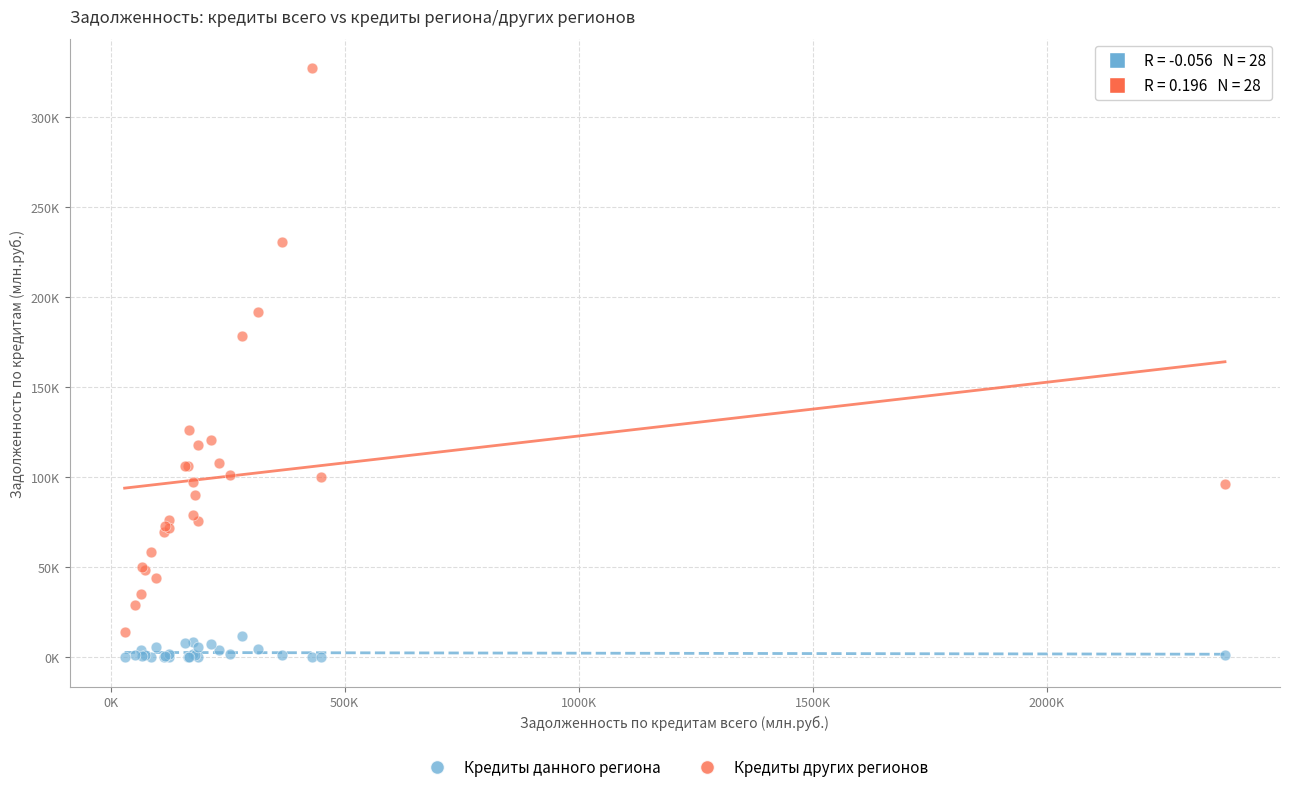

What are all the series names shown in the legend?

Кредиты данного региона, Кредиты других регионов